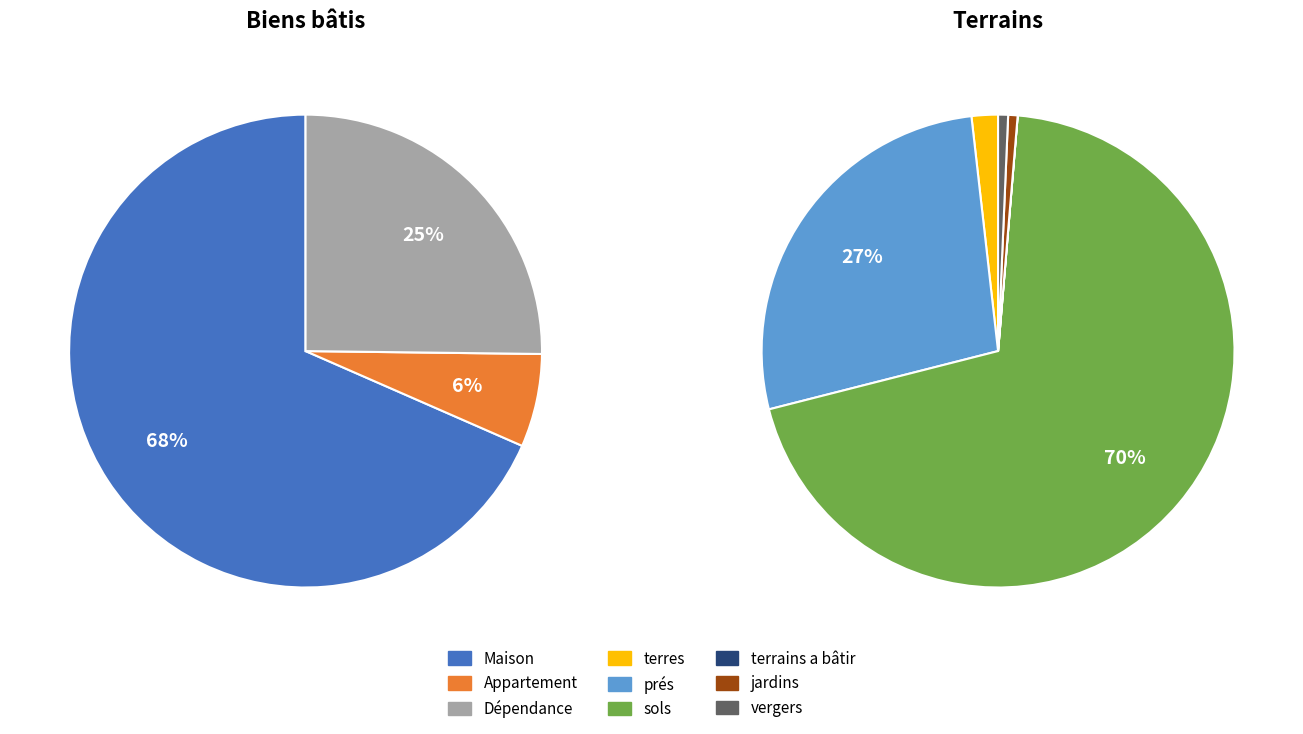

What is the ratio of the value at prés to the value at terres?

15.1